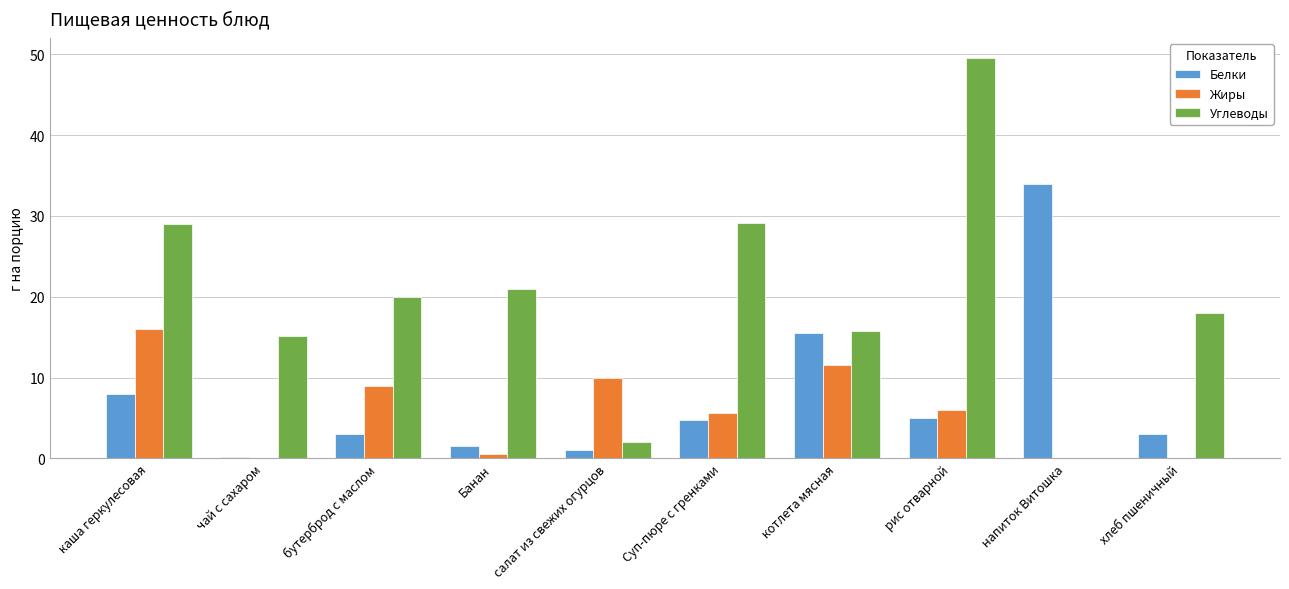

What is the average value of the Белки series?

7.6